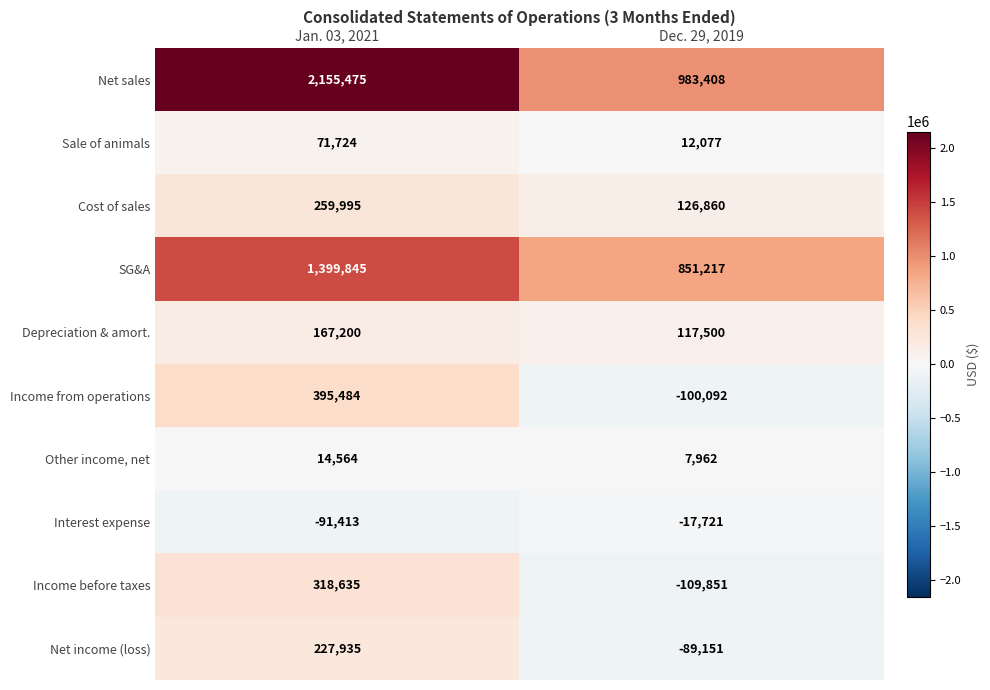

What is the minimum value for Interest expense?

-91413